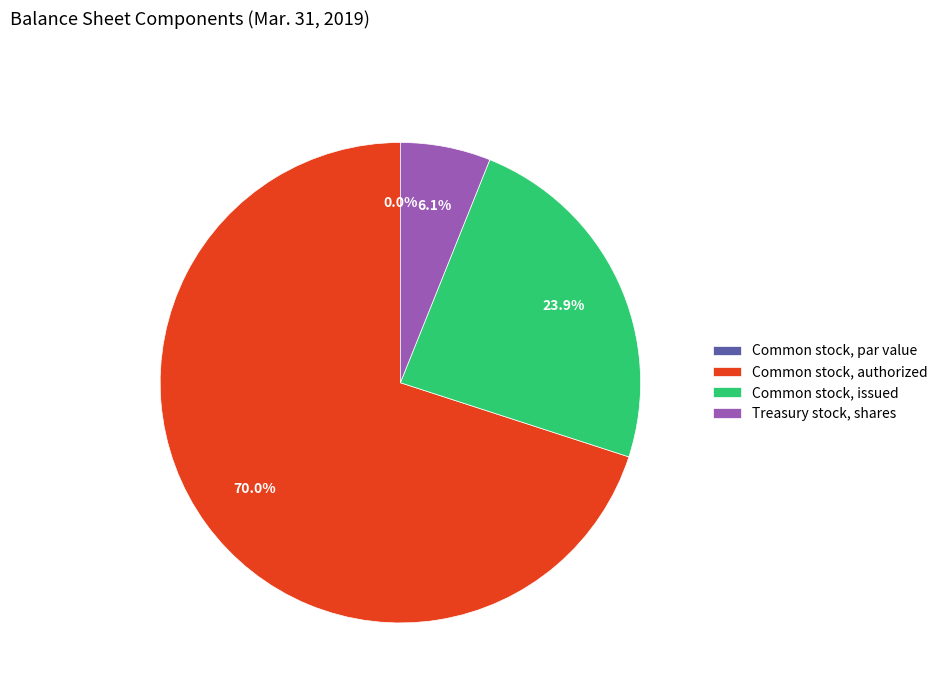

What is the smallest slice in the pie chart?

Common stock, par value